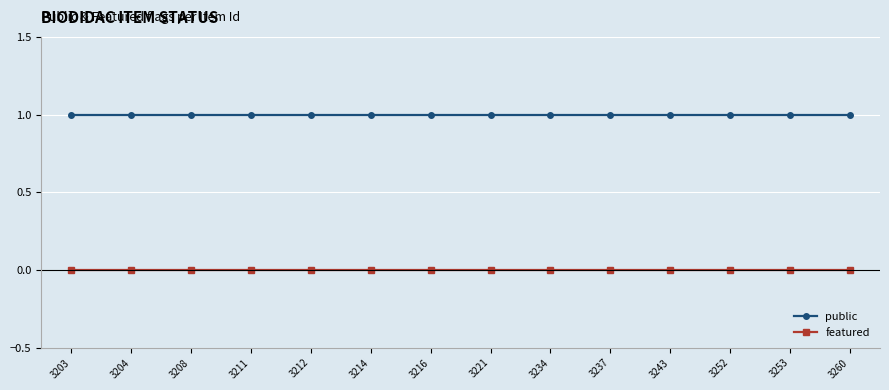

True or false: public has a value of 2 at 3221.

False